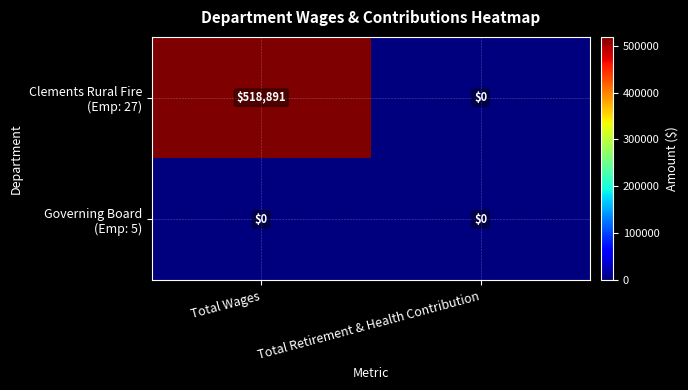

Which category has the highest value across all series?

Total Wages